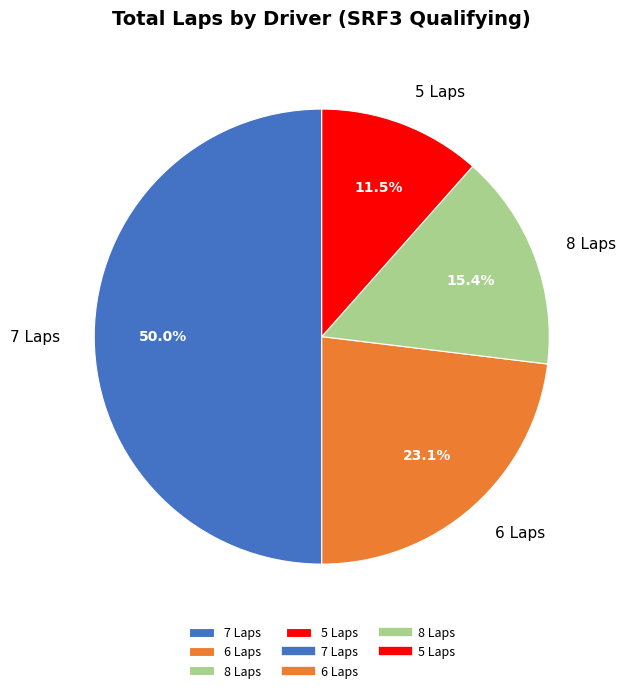

Is 8 Laps the majority of the pie?

No